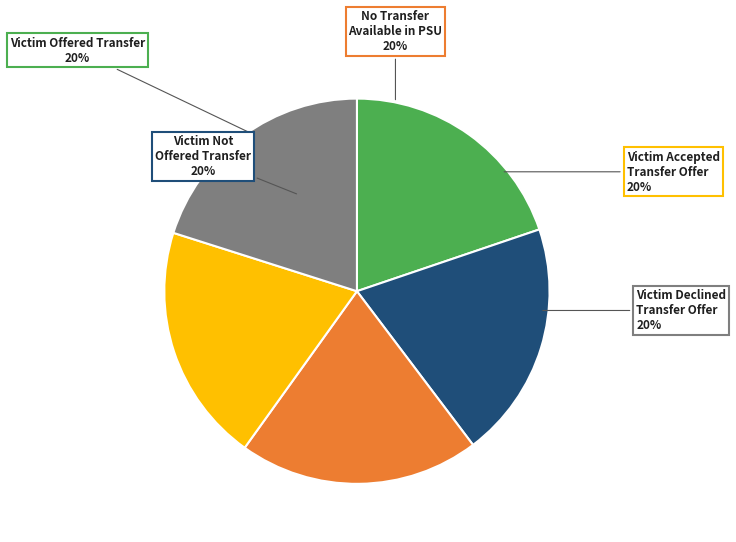

What percentage is the Victim Accepted Transfer Offer slice, to the nearest percent?

20%